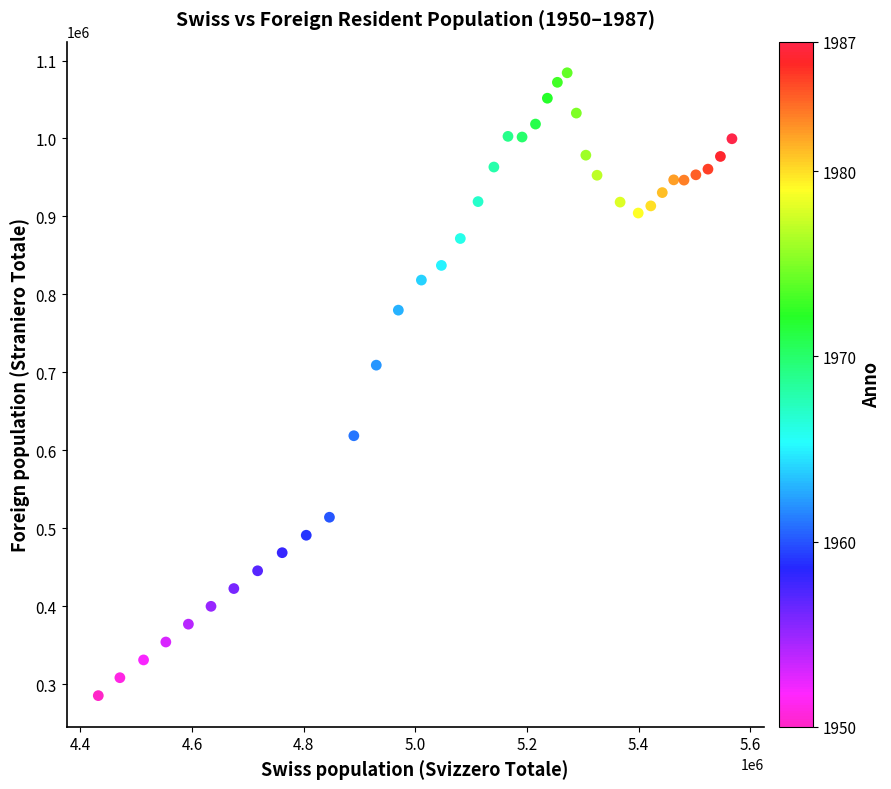

What Y value in the scatter plot is closest to 684713?

709158